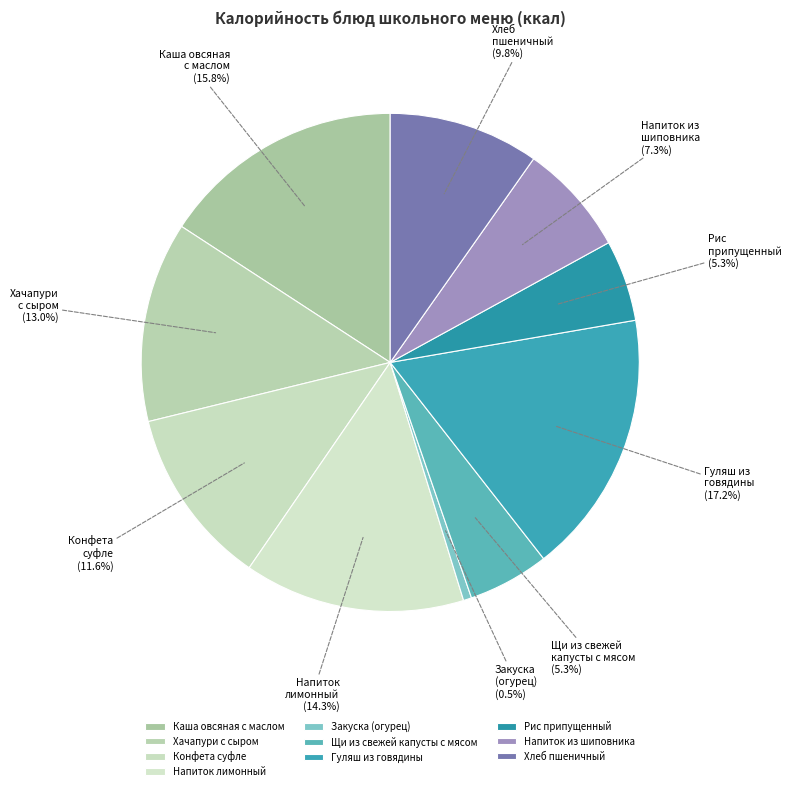

True or false: Гуляш из говядины accounts for 17% of the total.

True